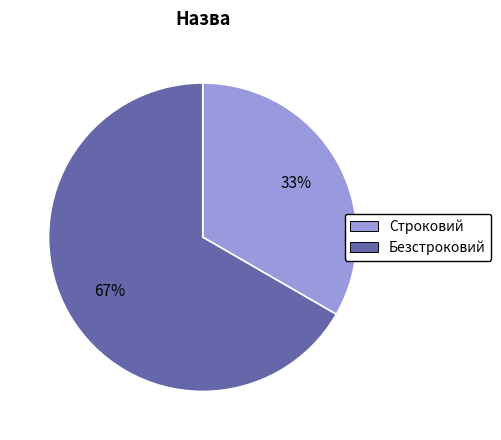

What is the smallest slice in the pie chart?

Строковий